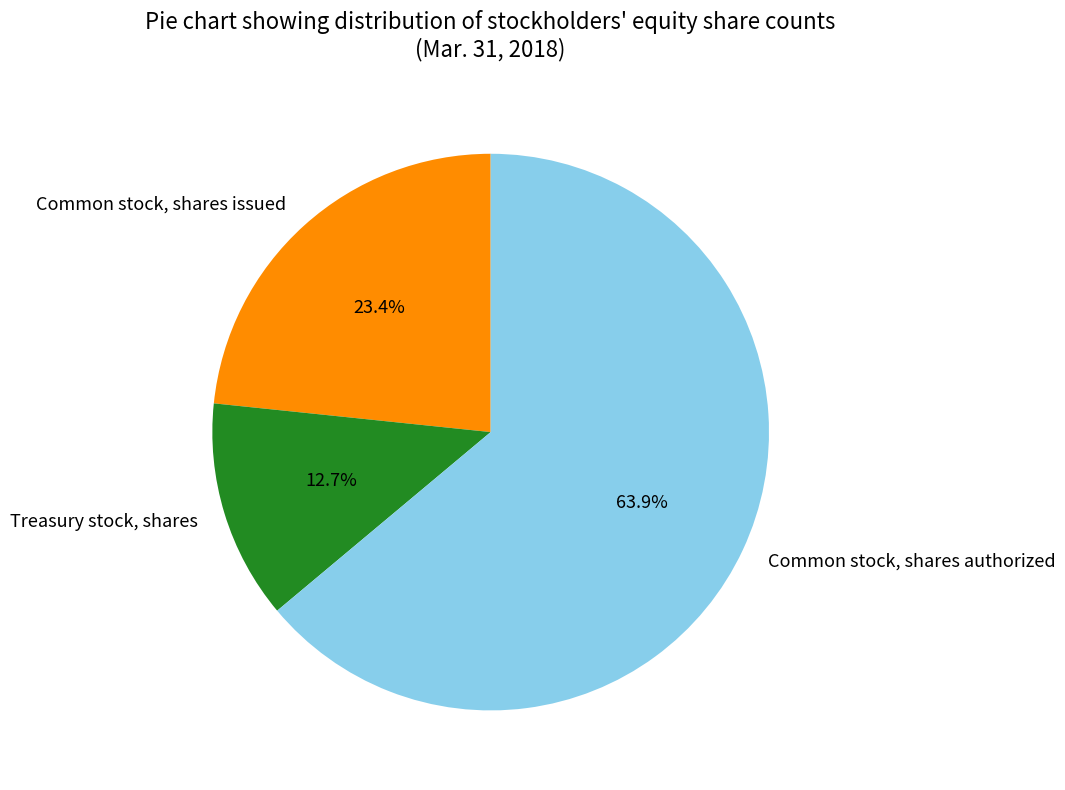

To the nearest percent, what is the difference between the largest and smallest slice percentages?

51%